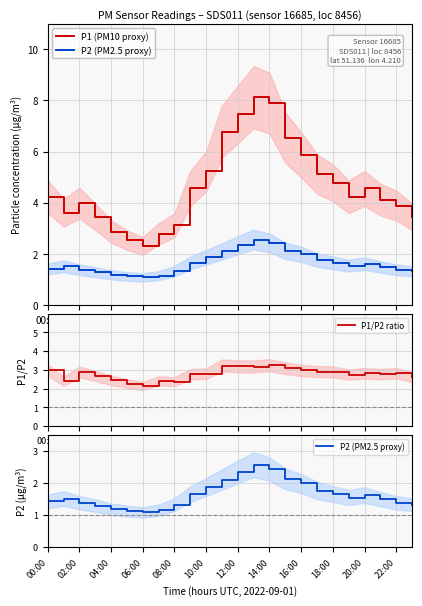

Does the chart have visible grid lines?

Yes